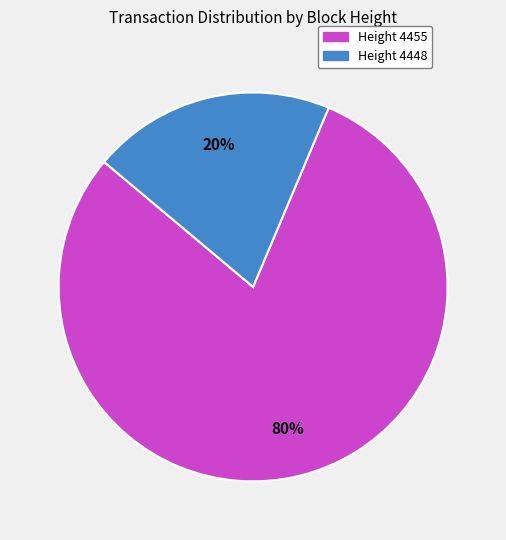

To the nearest percent, what is the difference between the largest and smallest slice percentages?

60%